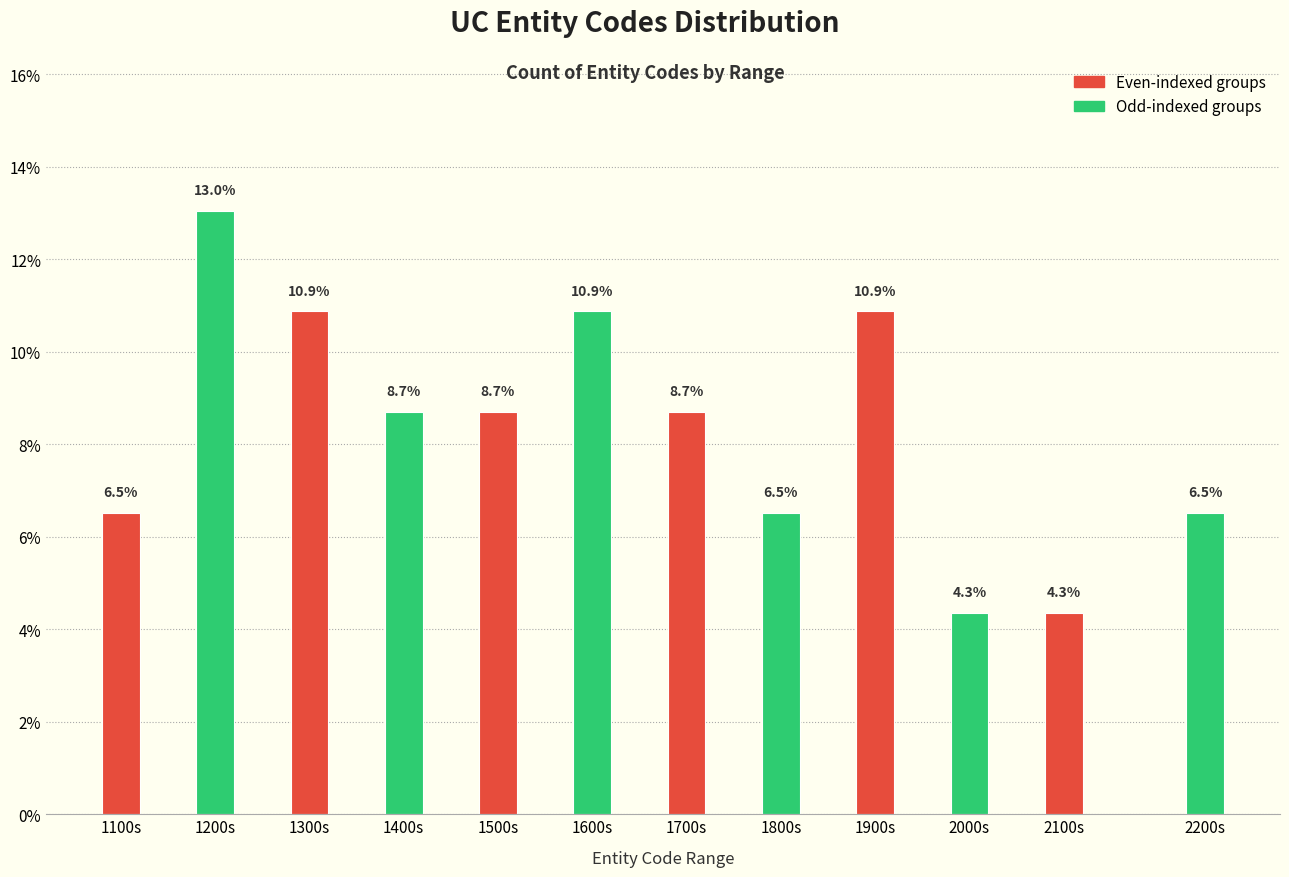

Reading left to right, transcribe all the data shown in this chart.

6.5	13.0	10.9	8.7	8.7	10.9	8.7	6.5	10.9	4.3	4.3	6.5